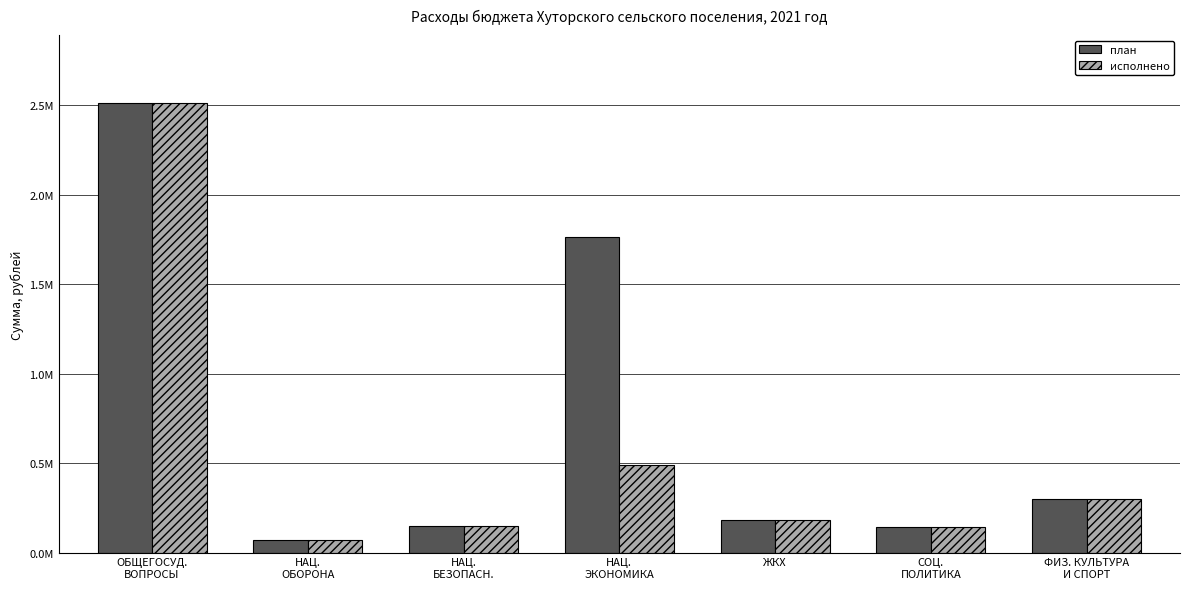

Between ЖКХ and ОБЩЕГОСУД.
ВОПРОСЫ, which is larger?

ОБЩЕГОСУД.
ВОПРОСЫ